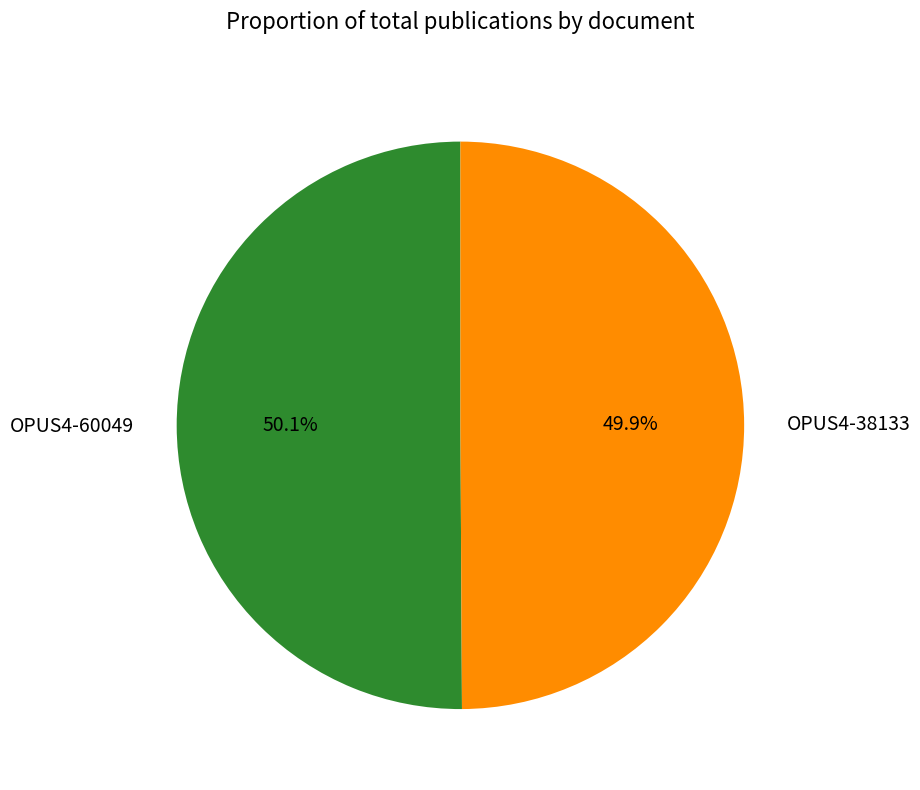

How many segments does this pie chart have?

2